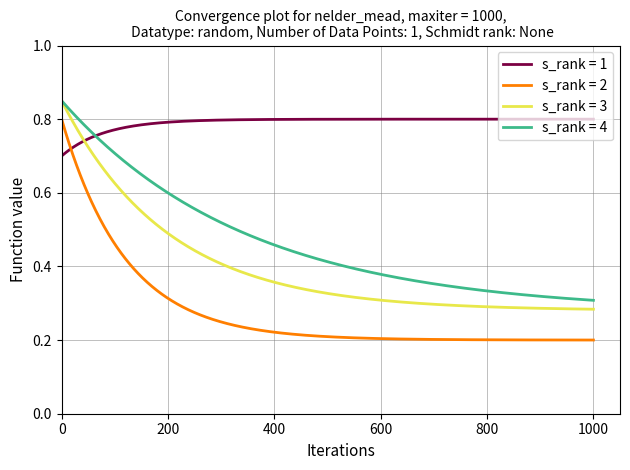

Which series has the widest spread of values?

s_rank = 2